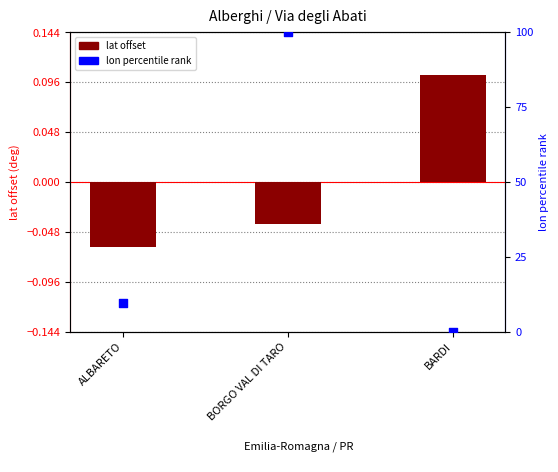

Which series has the widest spread of Y values?

lon percentile